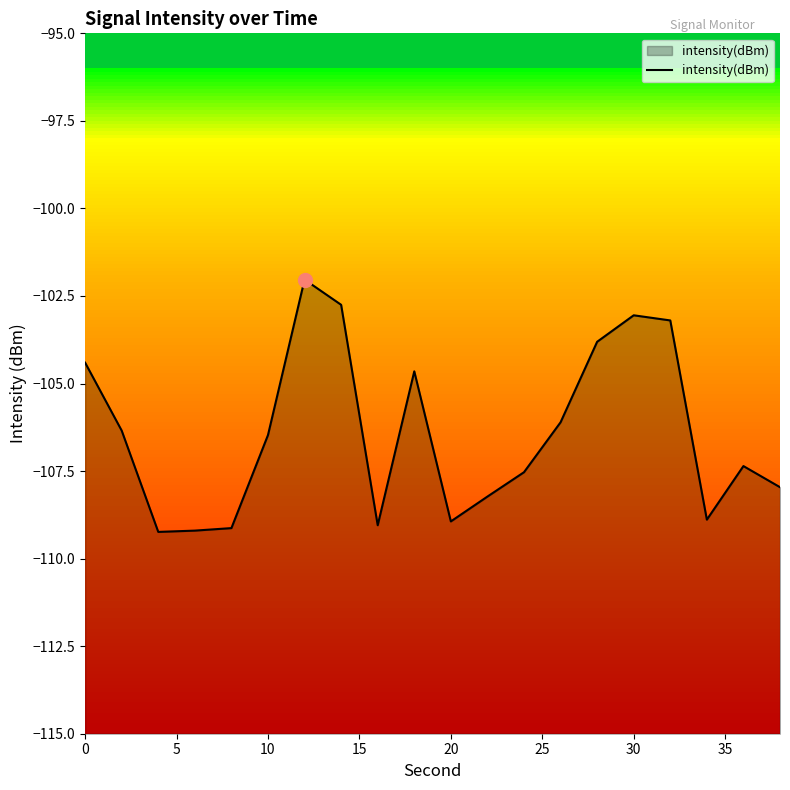

What is the smallest value displayed?

-109.2